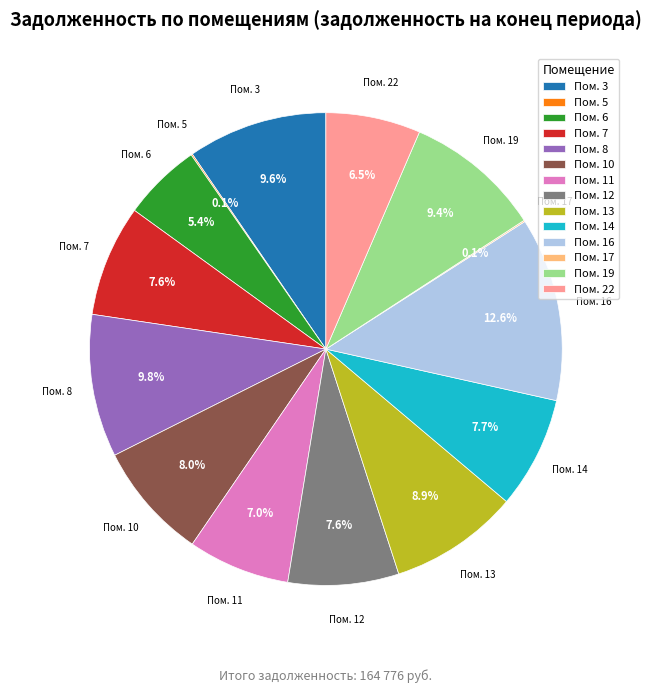

Between Пом. 16 and Пом. 6, which is larger?

Пом. 16